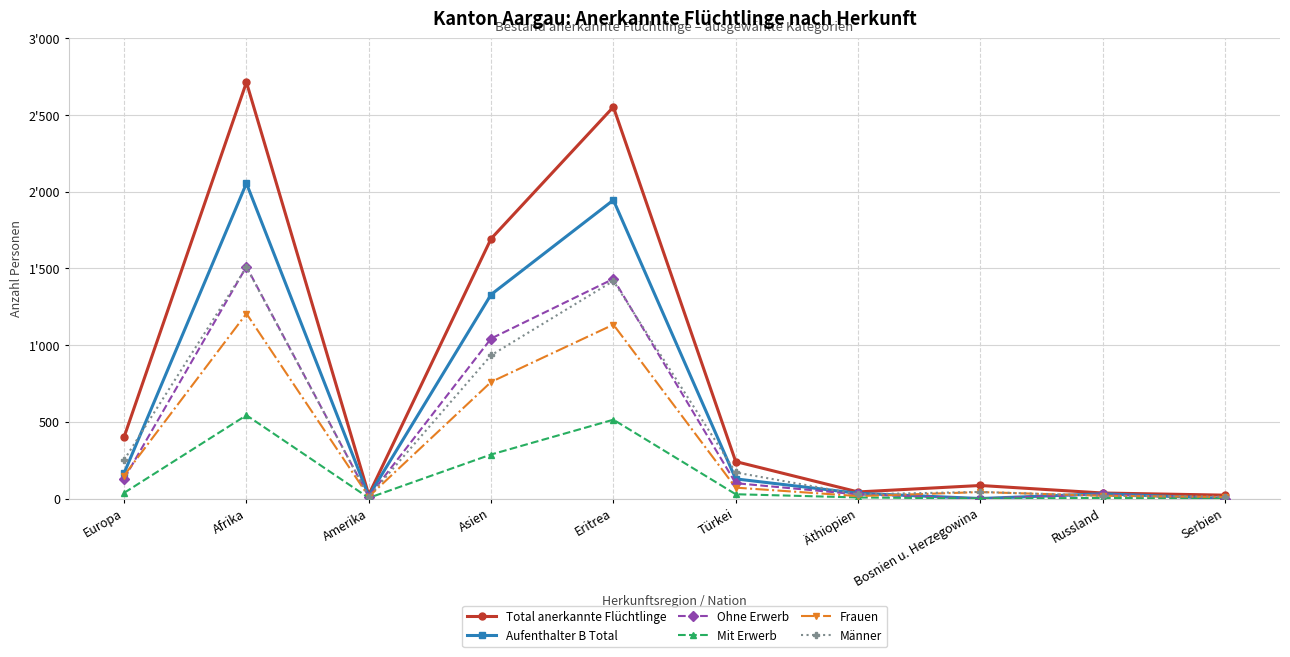

True or false: Ohne Erwerb and Aufenthalter B Total cross at least once.

False